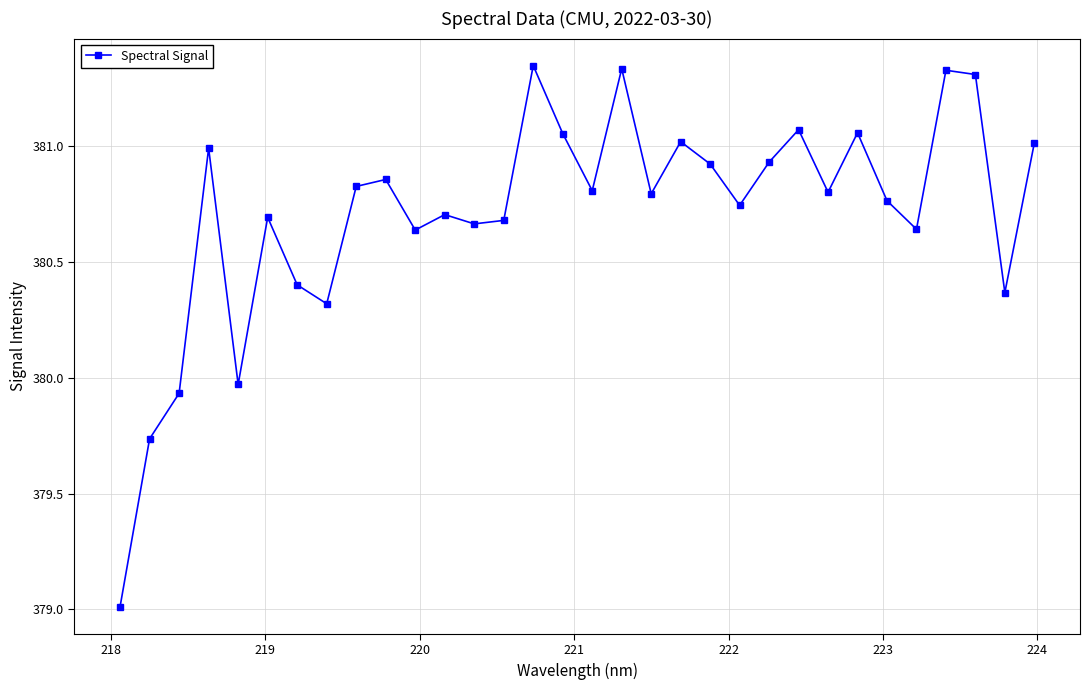

How many lines are shown in the chart?

1